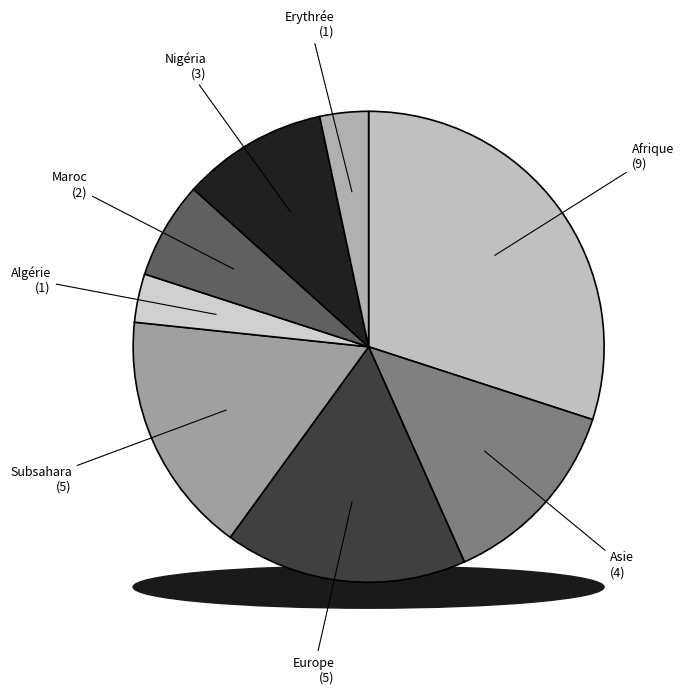

Approximately how many times larger is the value at Afrique compared to Subsahara?

1.8